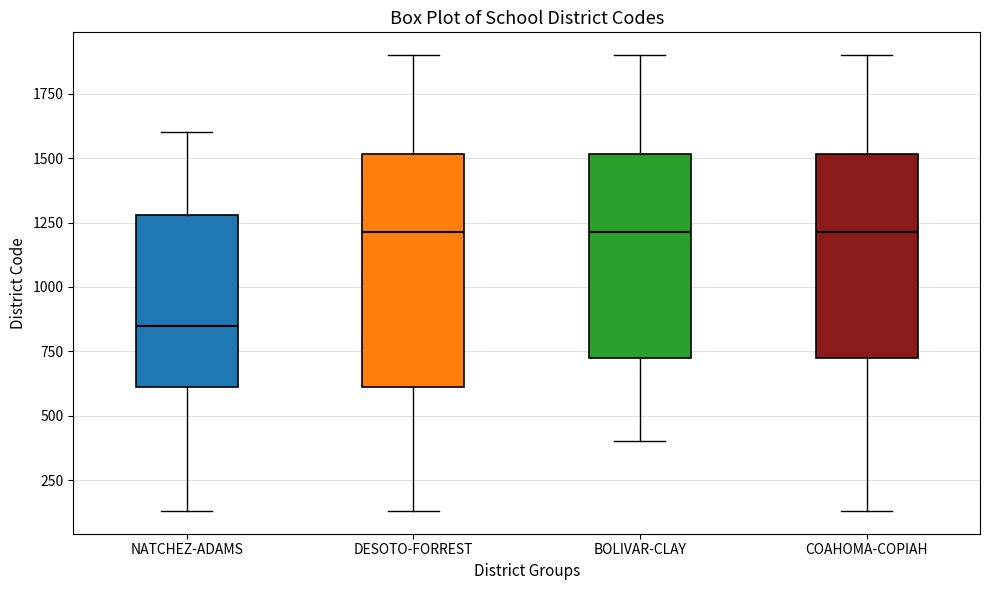

Reading left to right, transcribe this box plot: for each box, give where its median line is, the range the box spans, and where its two whiskers end, as read against the y-axis. The values are not printed on the chart, so give them approximately, as read against the axis.

NATCHEZ-ADAMS: median 850, box 600 to 1300, whiskers 150 to 1600
DESOTO-FORREST: median 1200, box 600 to 1500, whiskers 150 to 1900
BOLIVAR-CLAY: median 1200, box 750 to 1500, whiskers 400 to 1900
COAHOMA-COPIAH: median 1200, box 750 to 1500, whiskers 150 to 1900